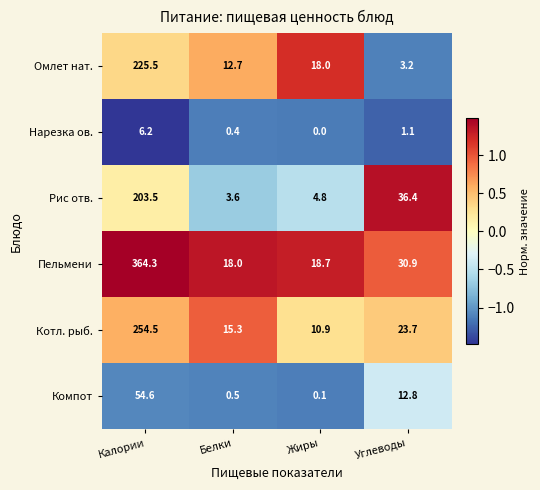

What is the difference between the Омлет нат. values at Белки and Жиры?

5.3